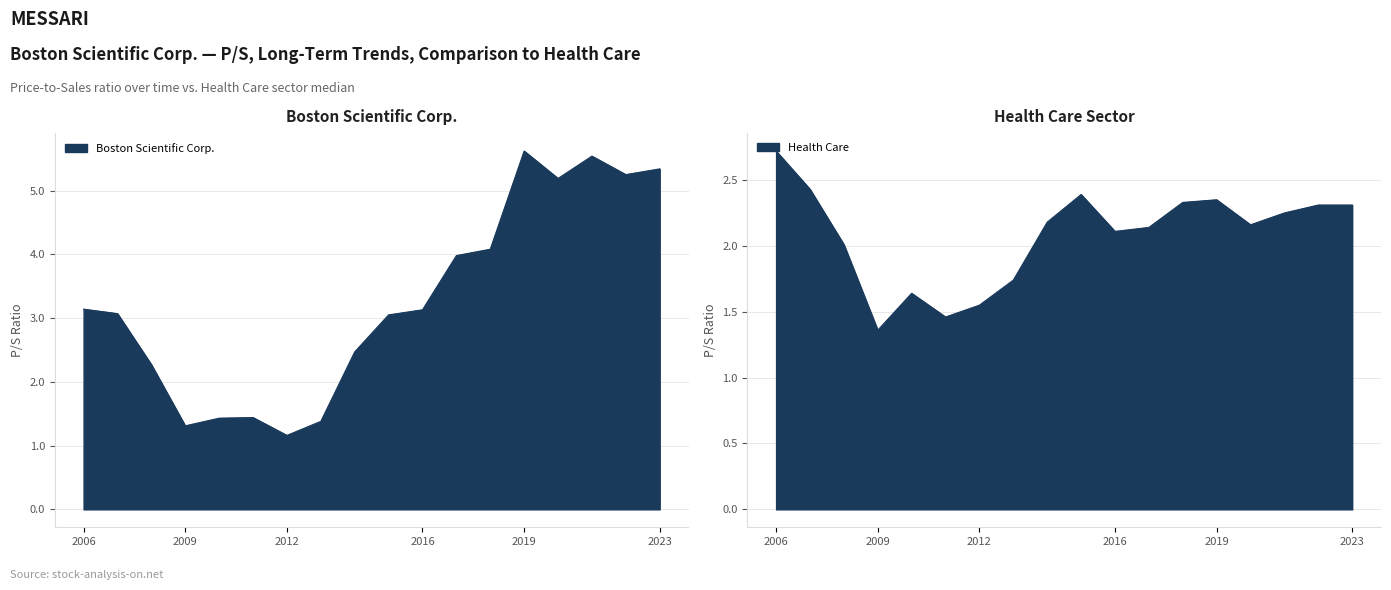

Between 2017-02-23 and 2020-02-25, which series saw the biggest shift?

Boston Scientific Corp.